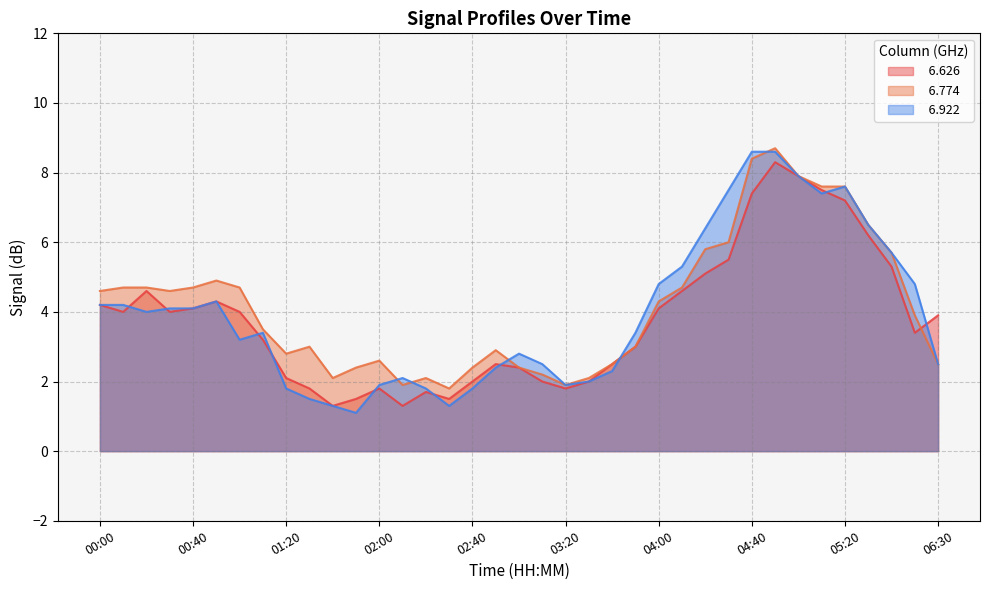

Is it true that   6.774 equals 2.9 at 04:10?

False